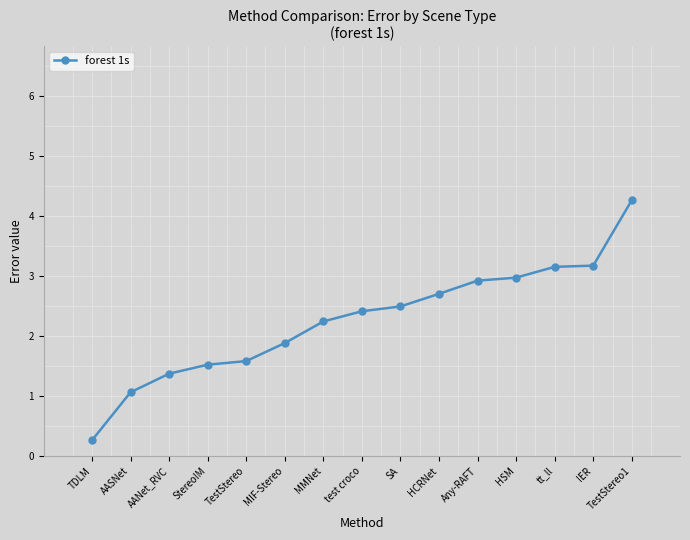

The value at StereoIM is 2.6. True or false?

False